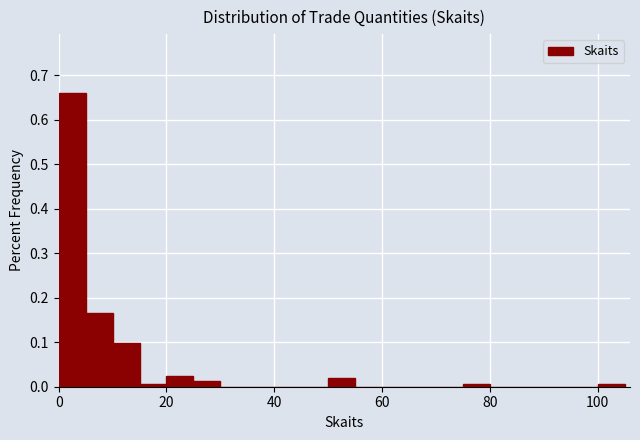

Read against the x-axis, roughly where is the centre of the tallest bar?

2